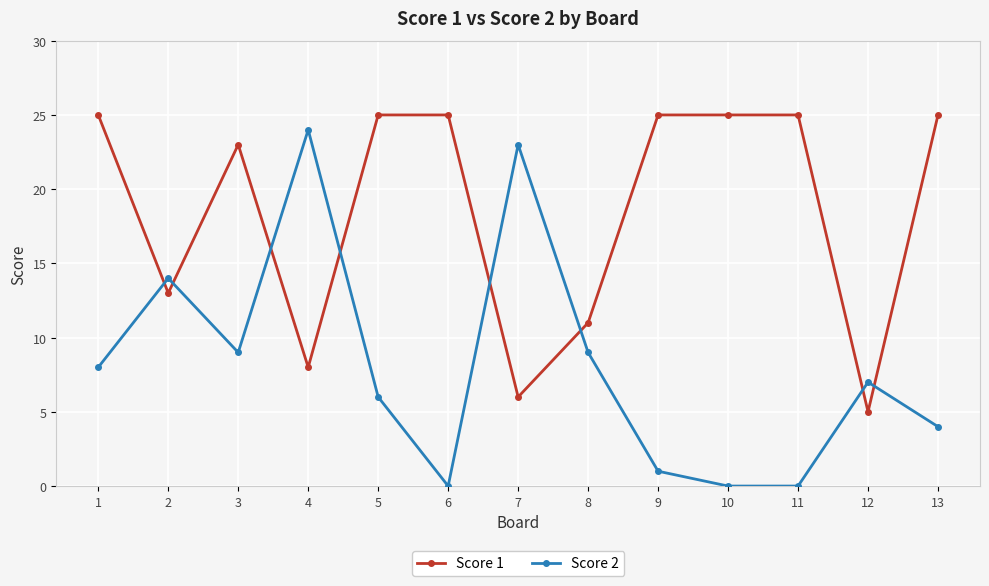

At which category does Score 2 reach its first local peak?

2